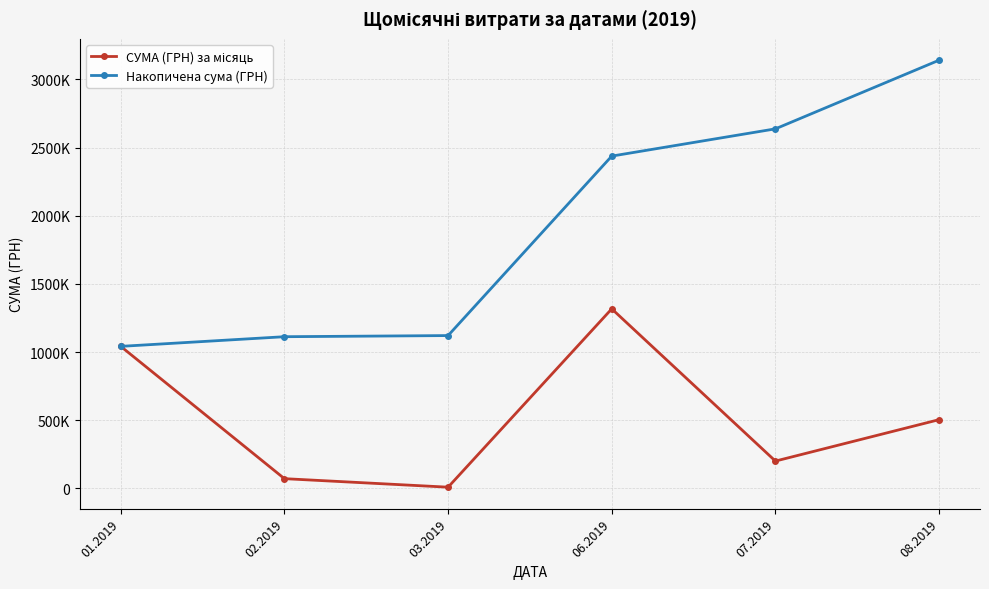

Does the chart have visible grid lines?

Yes